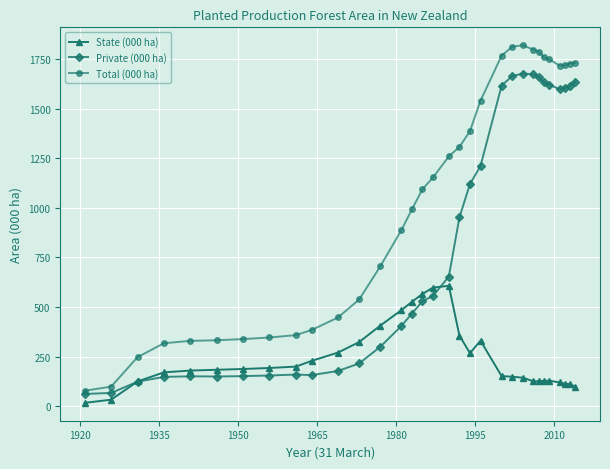

Does the chart have visible grid lines?

Yes